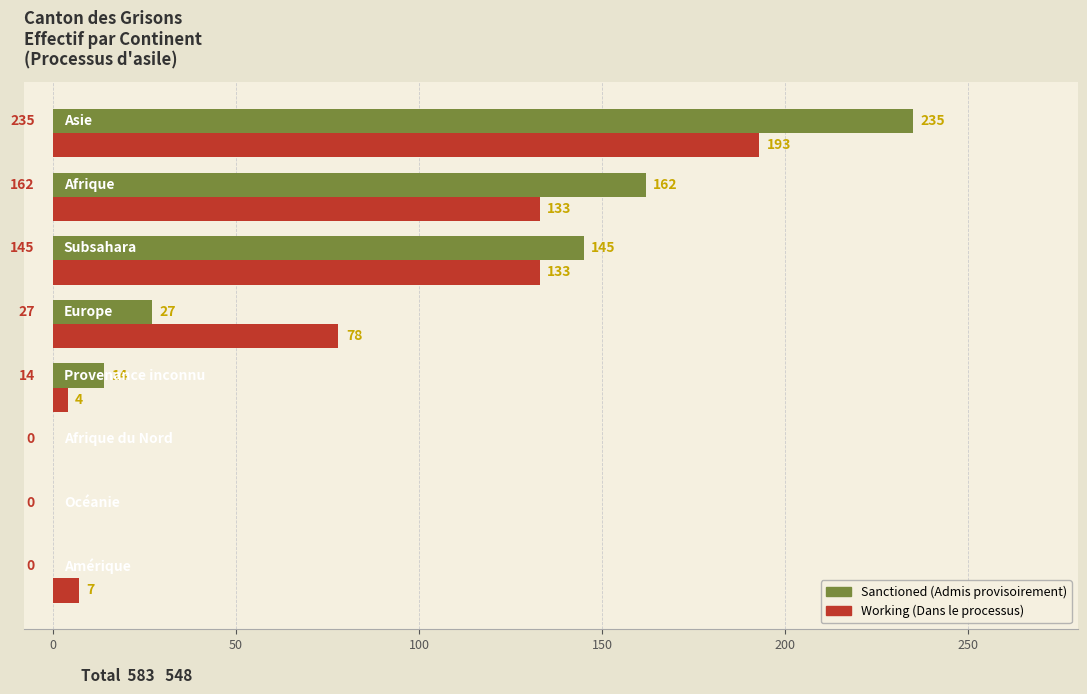

What is the greatest value displayed?

235